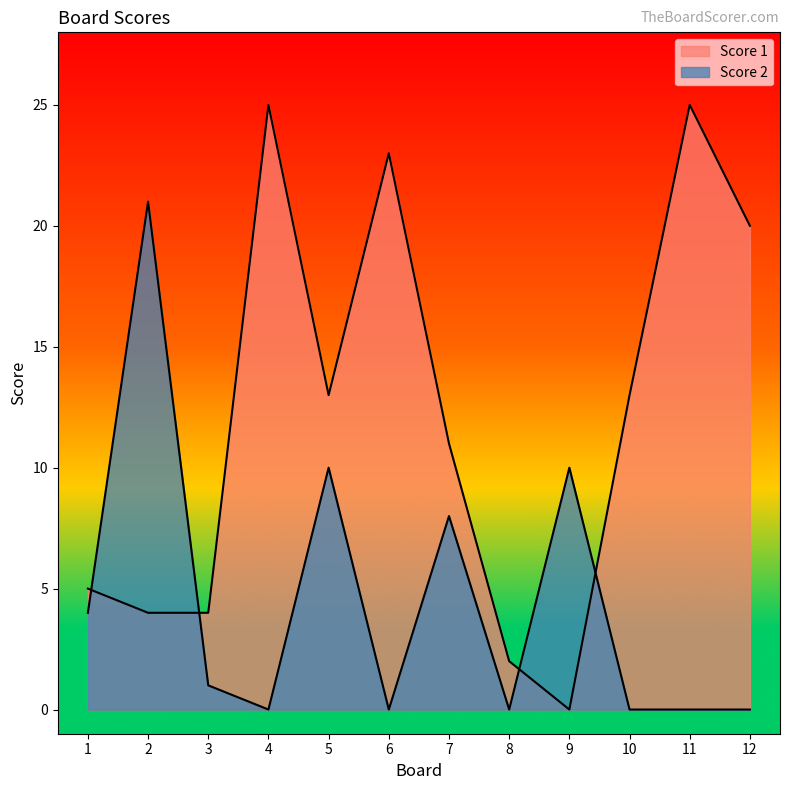

Which series has the largest total across all categories?

Score 1